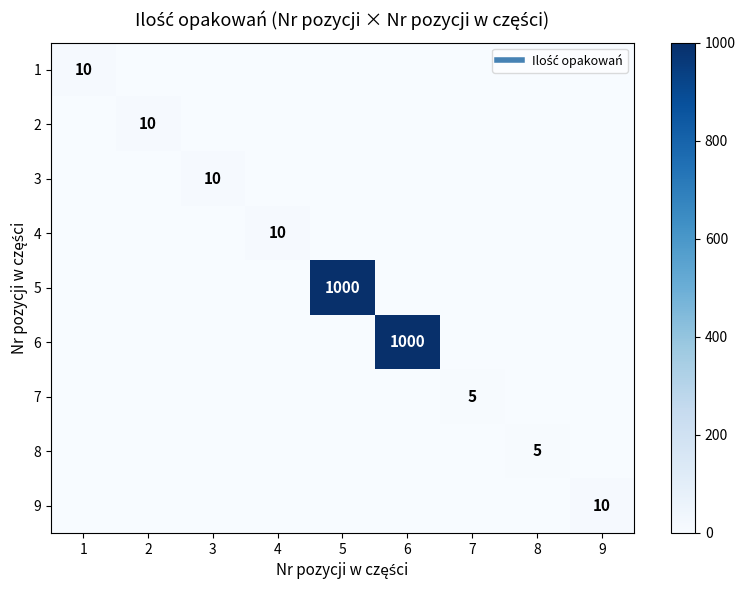

What is the difference between the highest and lowest values at 8?

5